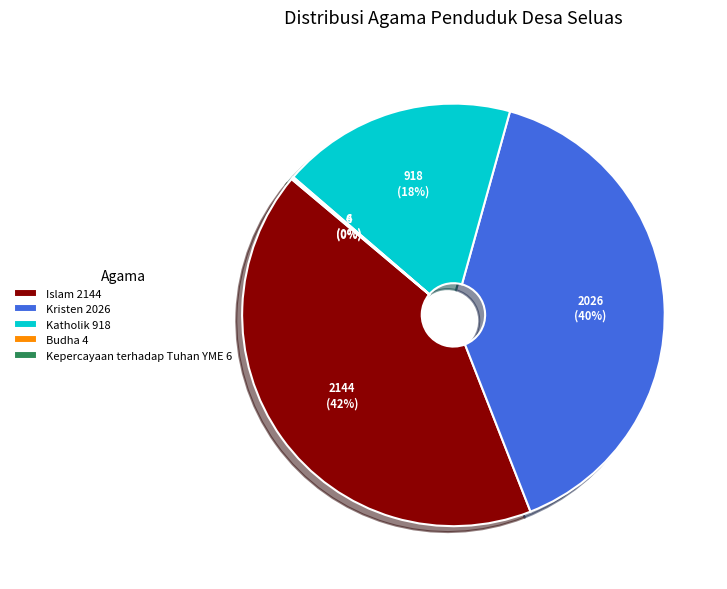

What is the largest slice in the pie chart?

Islam 2144